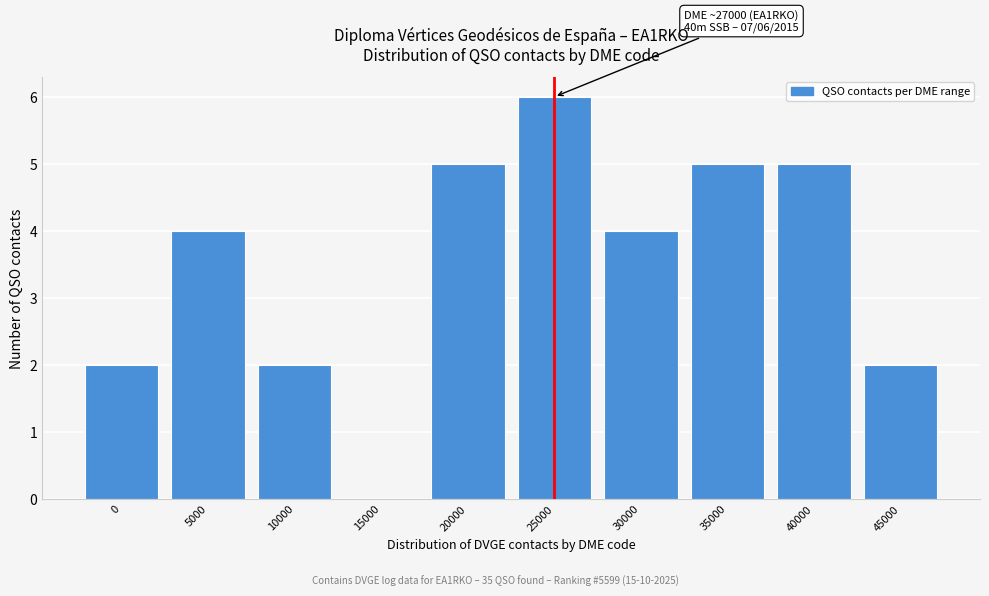

Reading right to left, list all the values displayed in this chart.

45000=2	40000=5	35000=5	30000=4	25000=6	20000=5	15000=0	10000=2	5000=4	0=2